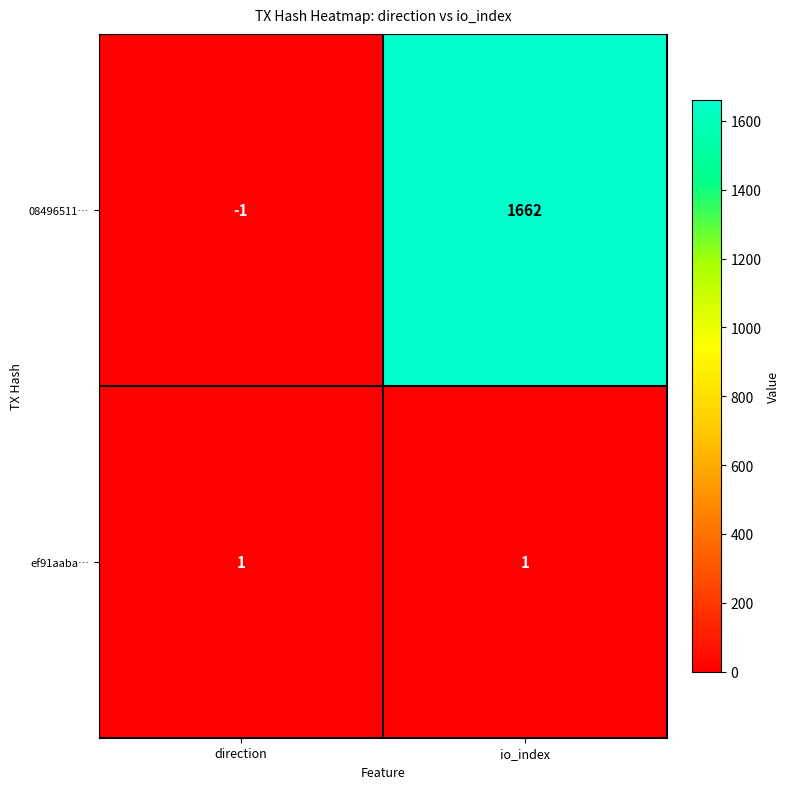

What is the difference between the highest and lowest values at direction?

2